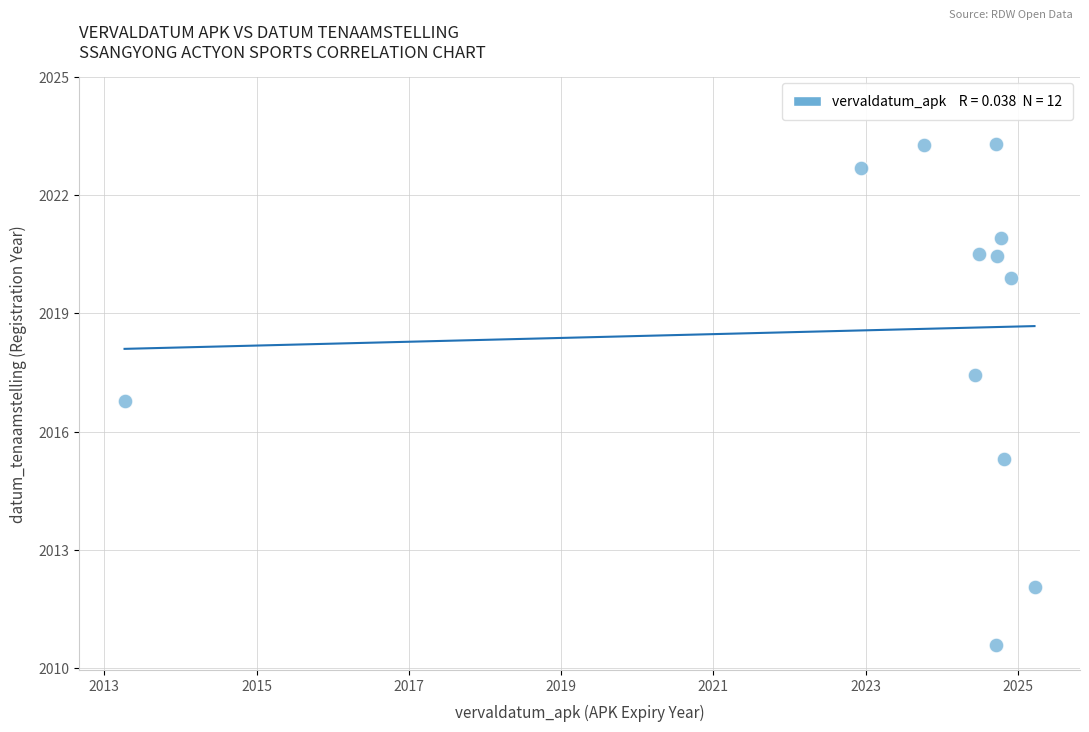

What is the range of X values (max minus min)?

12.0